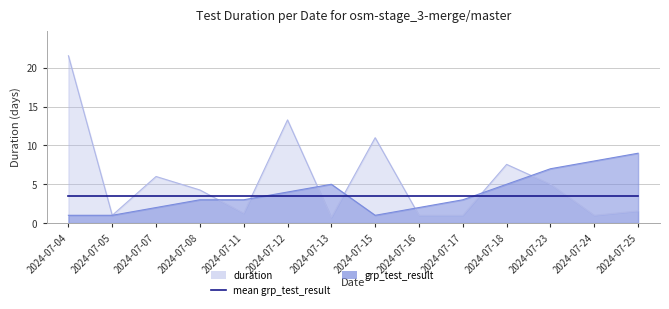

What is the maximum value for grp_test_result?

9.0